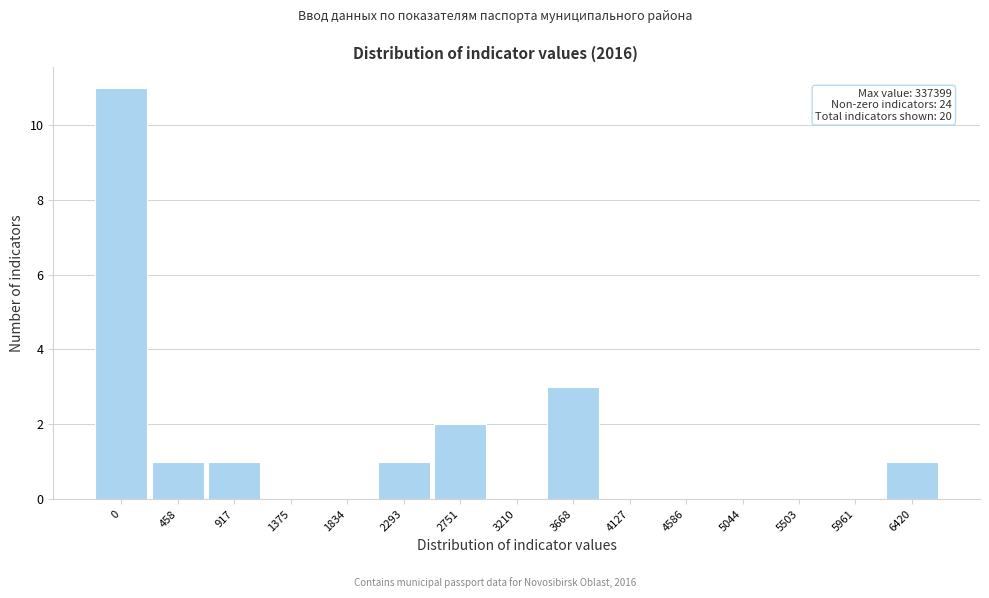

Reading left to right, what are all the values shown in this chart?

0=11	458=1	917=1	1375=0	1834=0	2293=1	2751=2	3210=0	3668=3	4127=0	4586=0	5044=0	5503=0	5961=0	6420=1